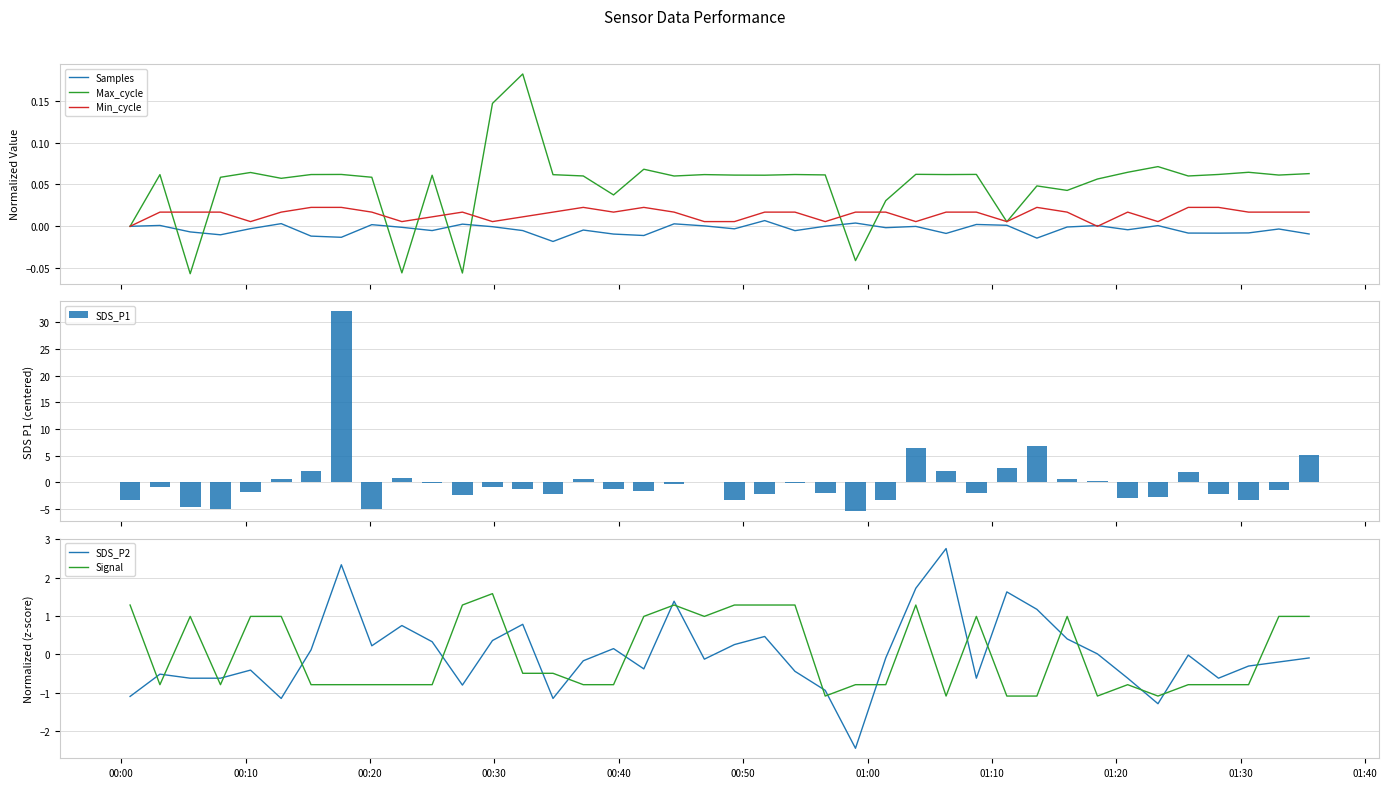

True or false: Signal and SDS_P2 intersect in this chart.

True